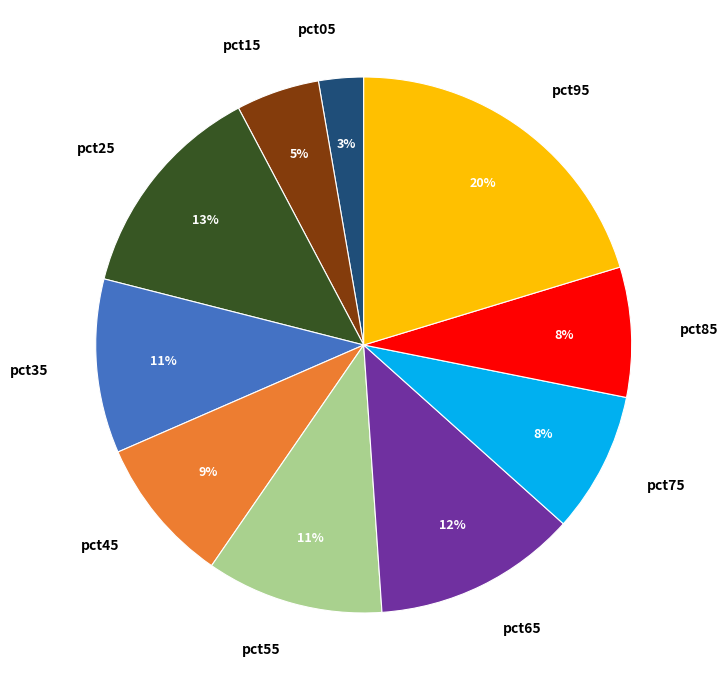

Is the sum of pct95 and pct85 greater than half?

No